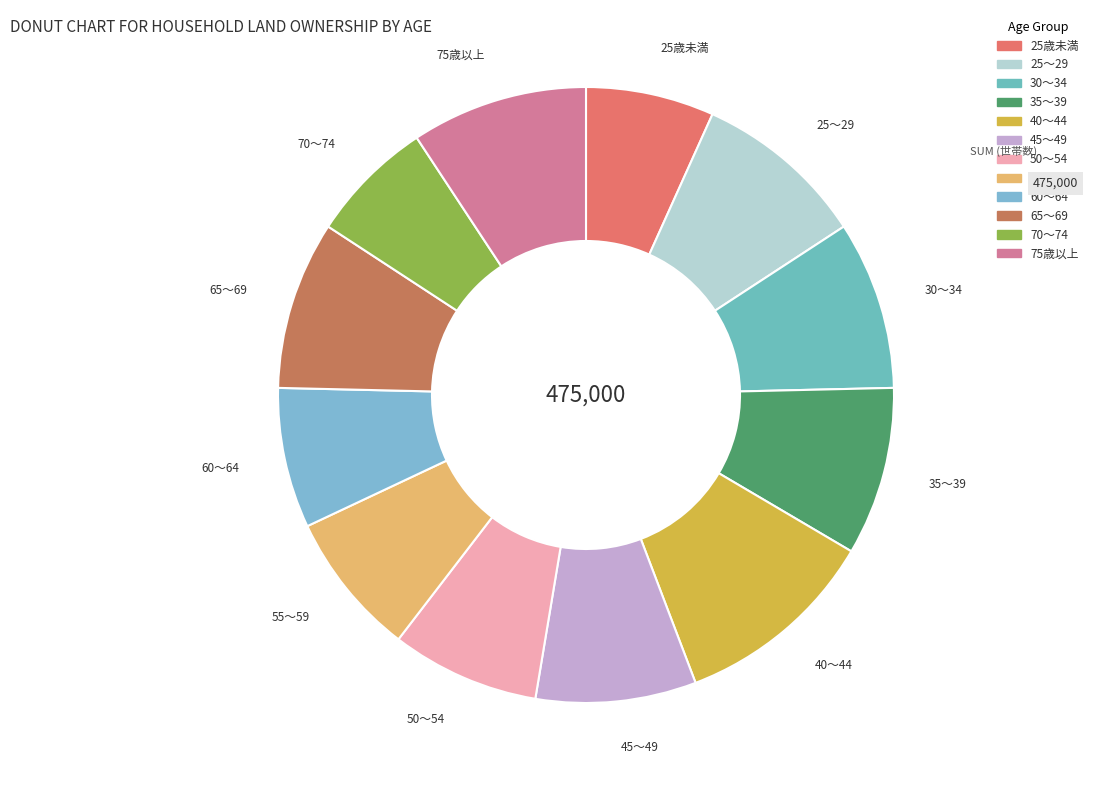

Which slice is the largest?

40～44